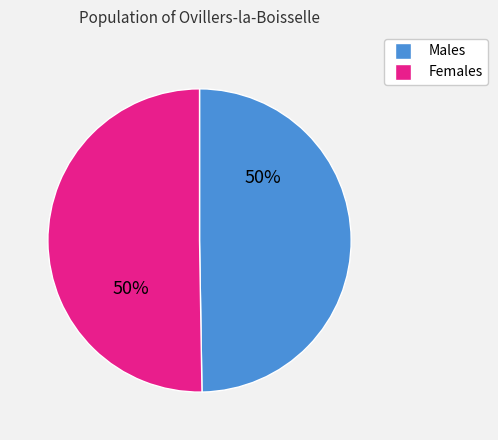

How many segments does this pie chart have?

2